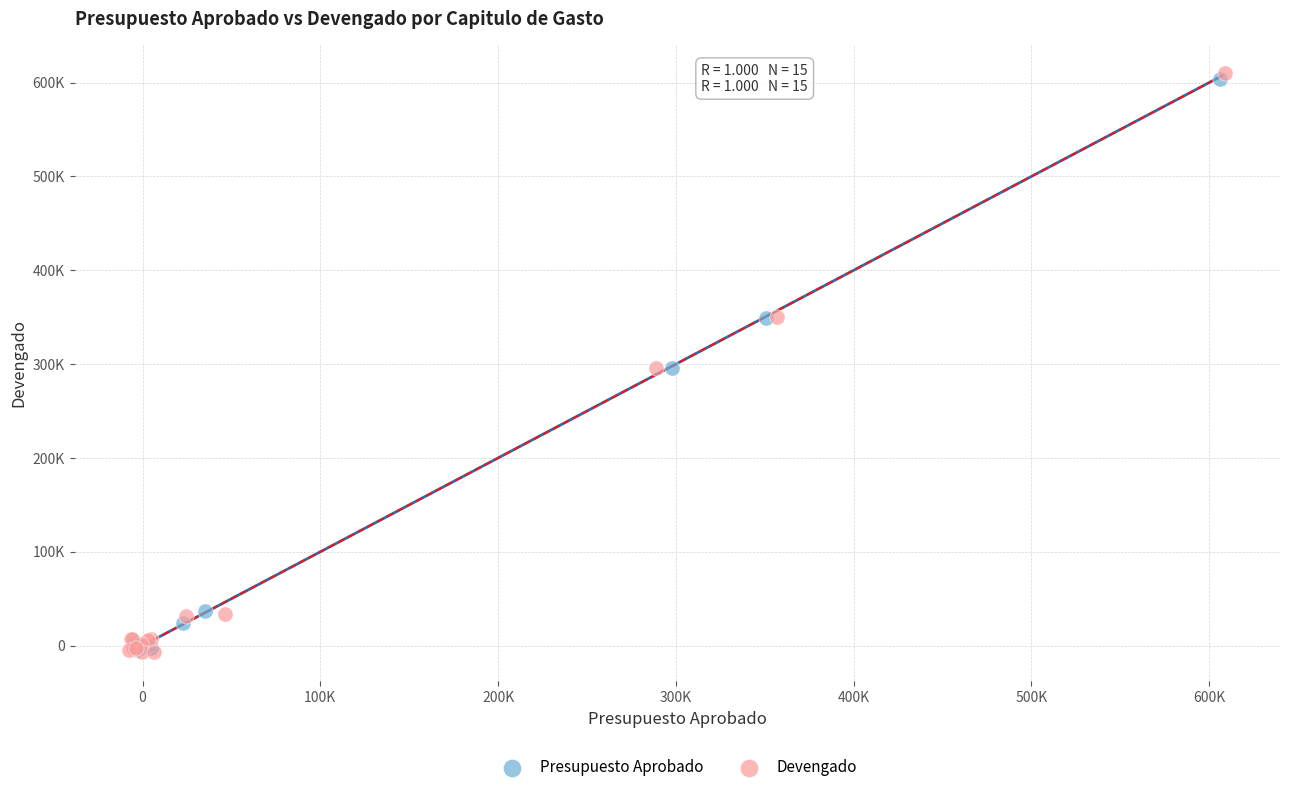

What are all the series names shown in the legend?

Presupuesto Aprobado, Devengado